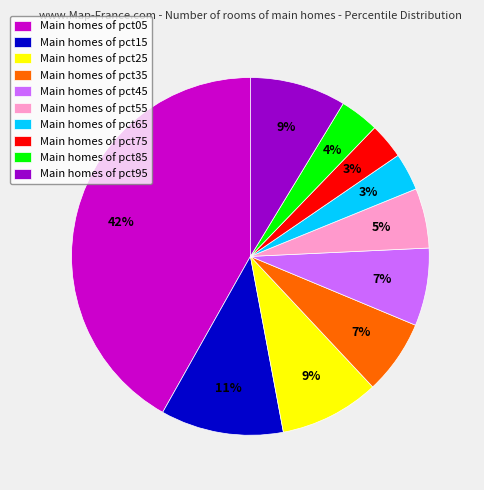

Is there any slice that represents more than half of the pie?

No